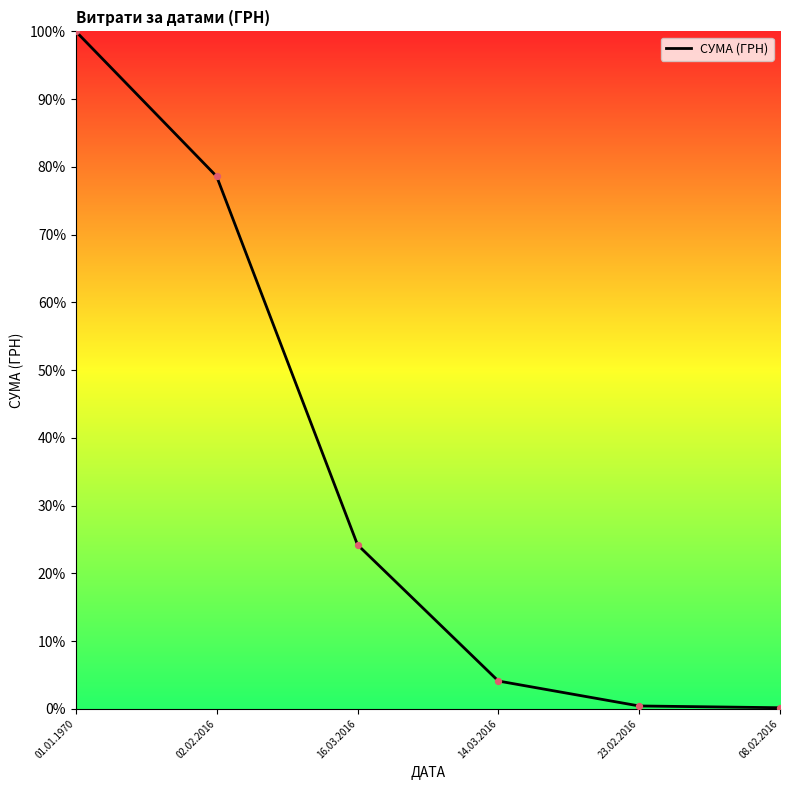

Between 08.02.2016 and 14.03.2016, which is larger?

14.03.2016